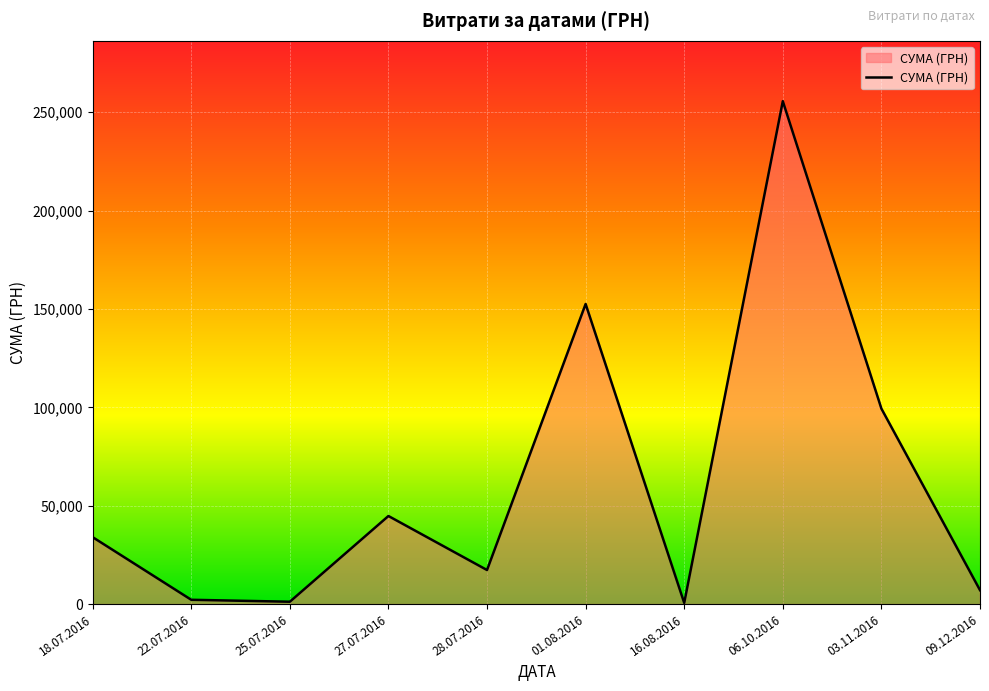

At which category does the chart reach its peak across all series?

06.10.2016